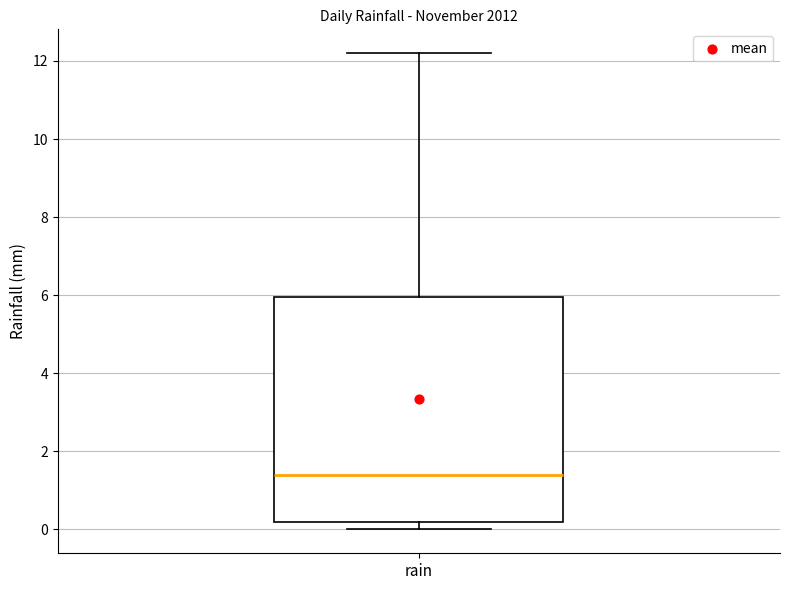

Transcribe this box plot: give where the median line is, the range the box spans, and where the two whiskers end, as read against the y-axis. The values are not printed on the chart, so give them approximately, as read against the axis.

median 1.4, box 0.2 to 6.0, whiskers 0.0 to 12.2